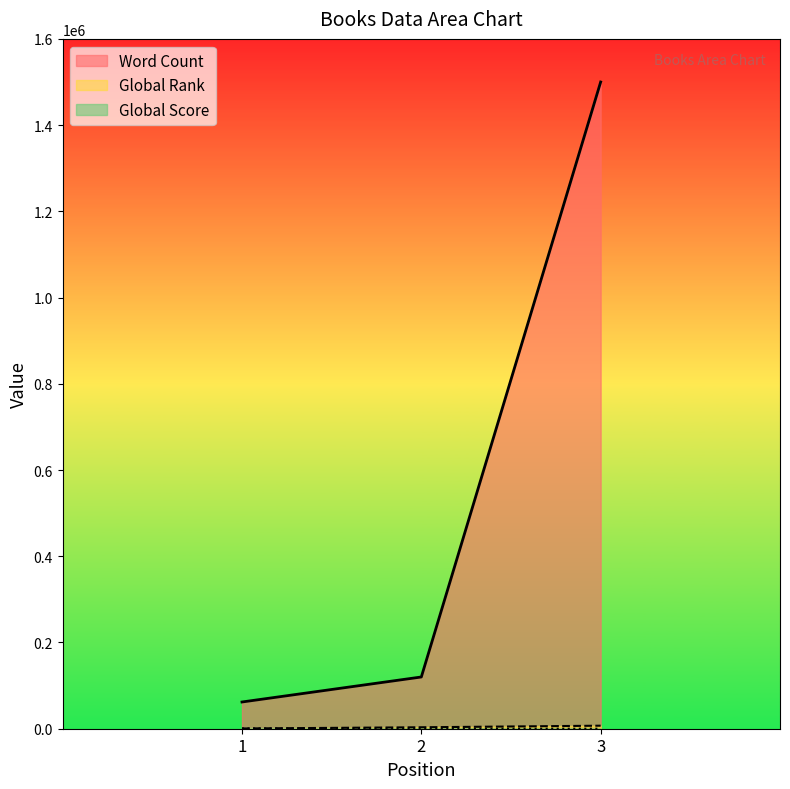

Reading right to left, extract all data points from this chart.

Word Count: 1500000	120000	62000
Global Rank: 7020	3349	562
Global Score: 47	114	631